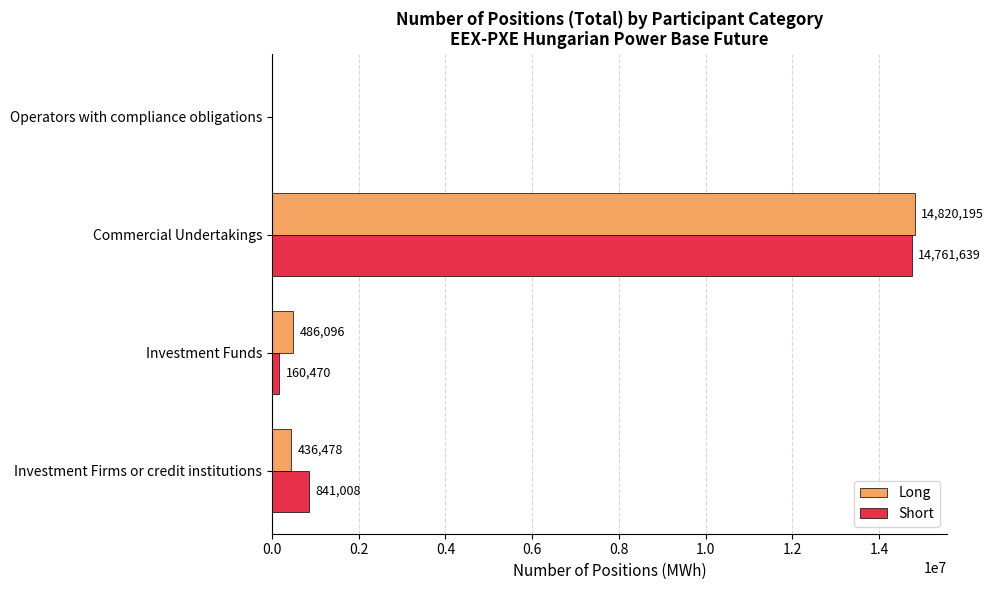

Is it true that Long equals 436478 at Investment Firms or credit institutions?

True